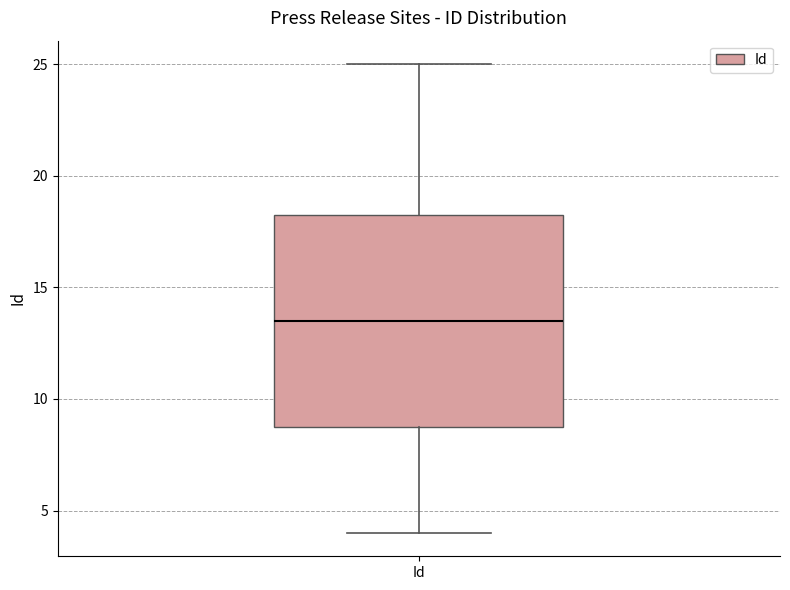

Read this box plot against the y-axis: the position of the median line, the range covered by the box, and the ends of both whiskers. The values are not printed on the chart, so give them approximately, as read against the axis.

median 13.5, box 9.0 to 18.5, whiskers 4.0 to 25.0